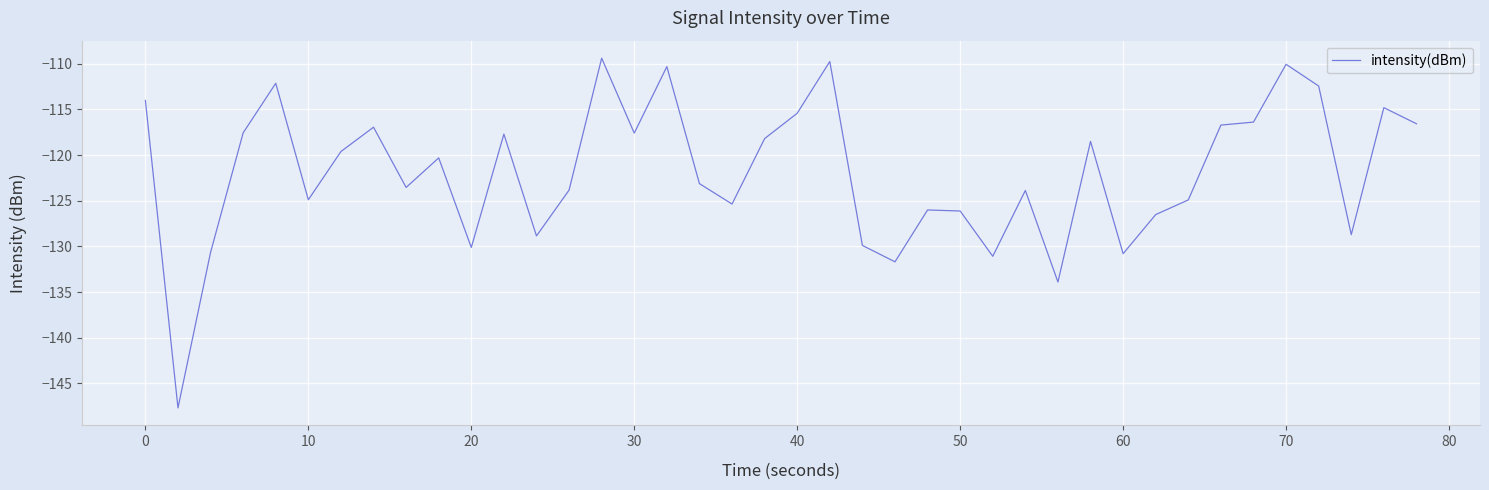

What is the difference between the maximum and minimum values?

38.3